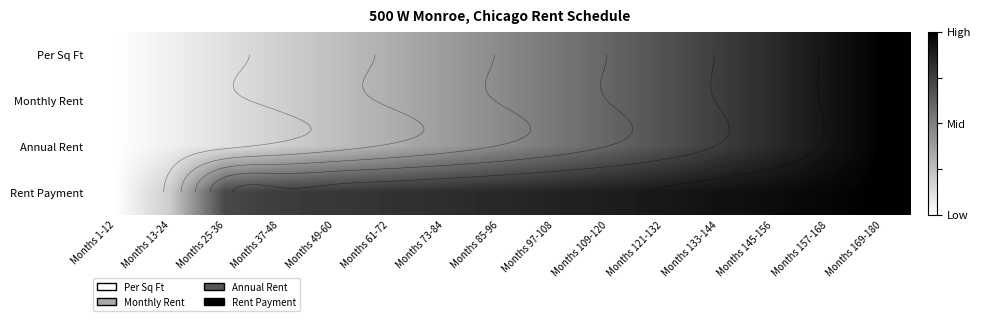

Is it true that Per Sq Ft equals 0.1 at Months 13-24?

True